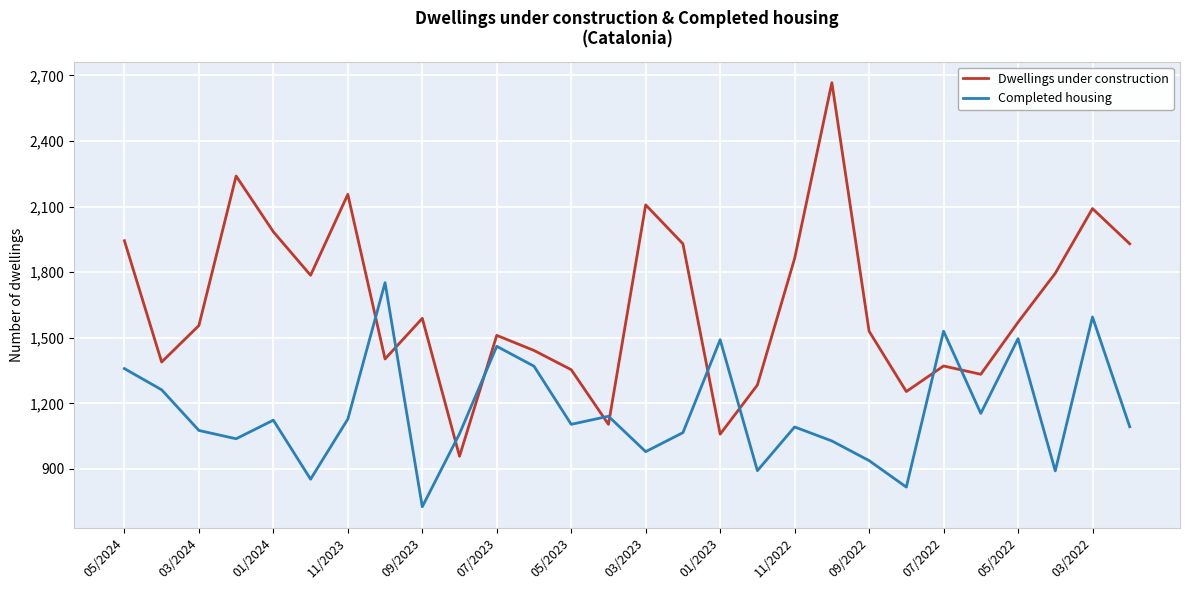

How many categories are shown in the chart?

28